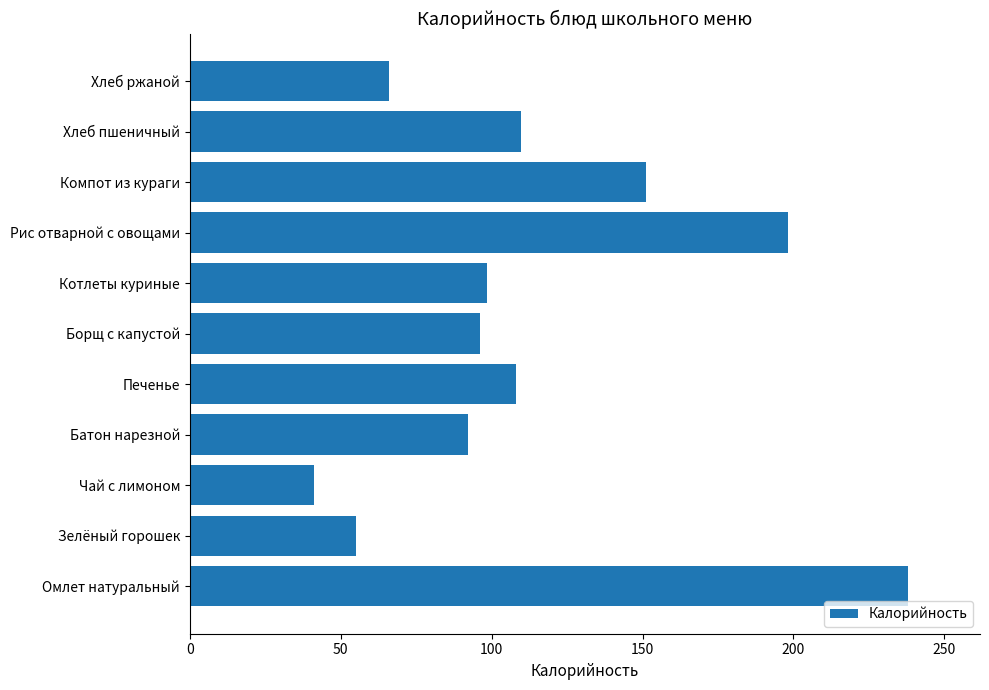

Does the chart contain stacked bars?

No